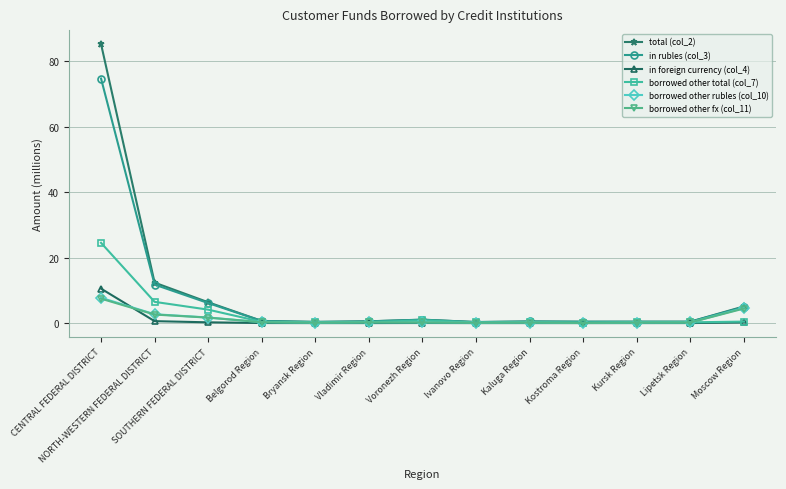

What is the label of the 1st point from the right?

Moscow Region